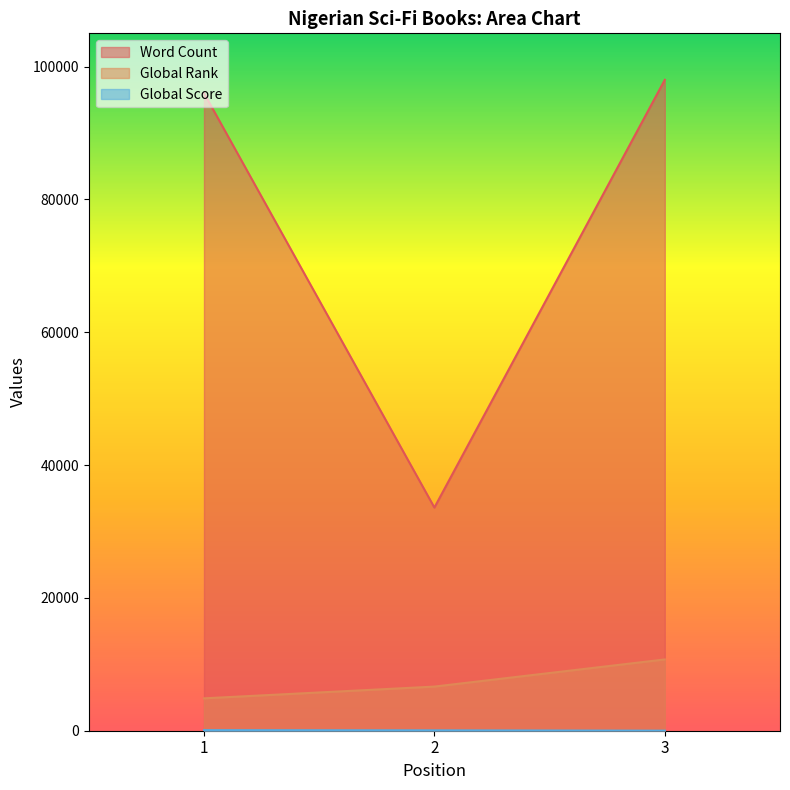

What is the sum of the Global Rank values at 3 and 2?

17377